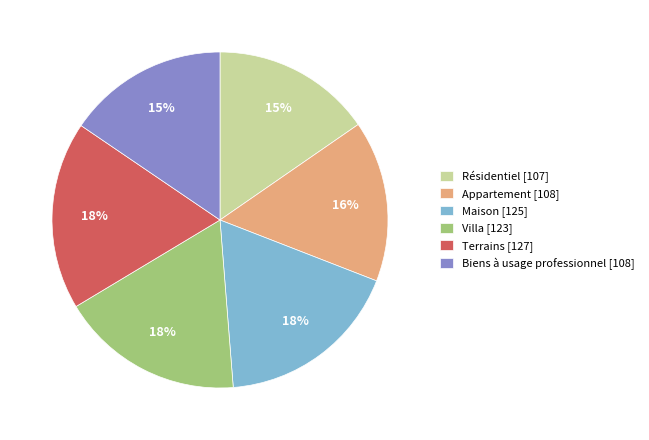

Is the sum of Biens à usage professionnel [108] and Appartement [108] greater than half?

No